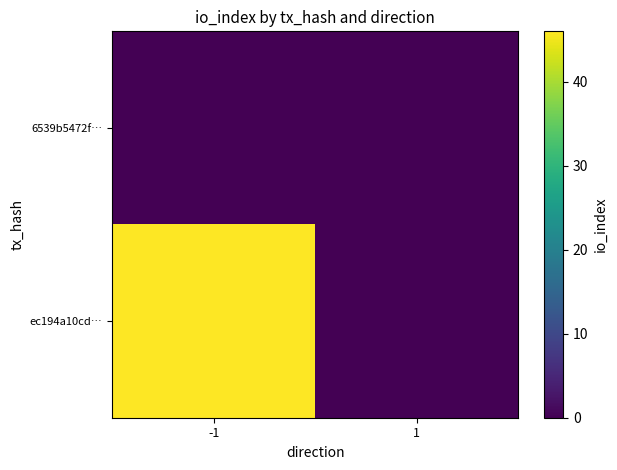

Reading left to right, list all the values displayed in this chart.

6539b5472f…: -1=0	1=0
ec194a10cd…: -1=46	1=0